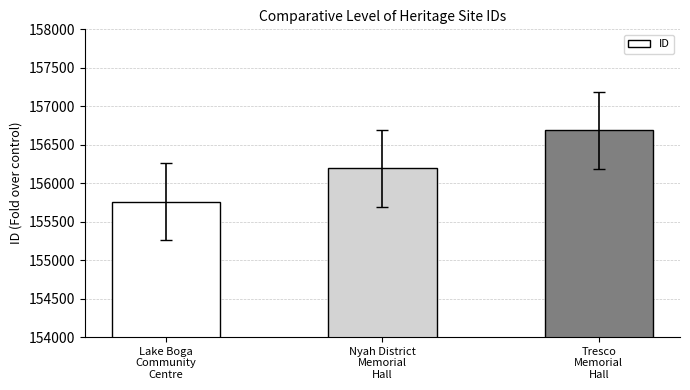

Reading left to right, extract all data points from this chart.

155762	156195	156688